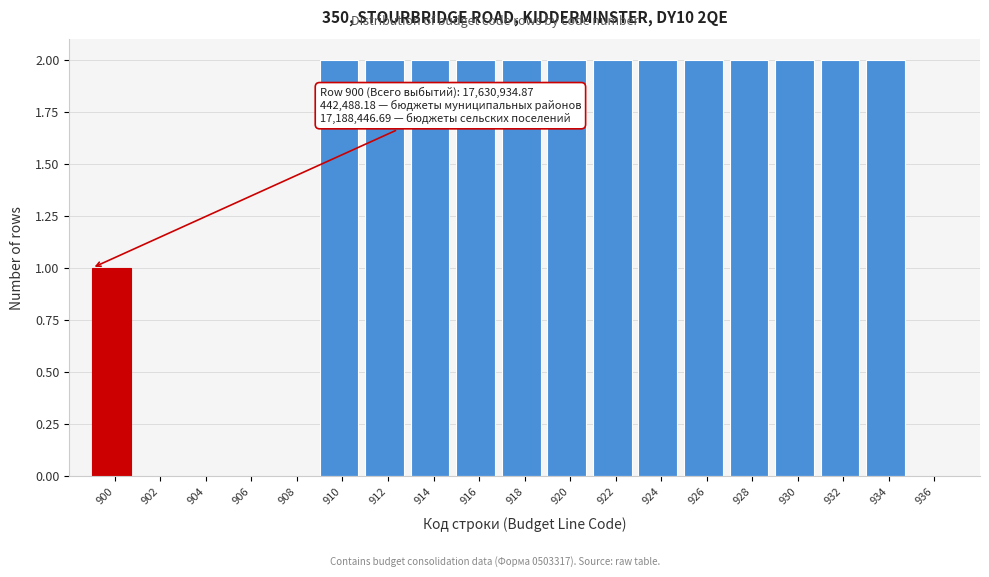

Reading left to right, transcribe all the data shown in this chart.

900=1	902=0	904=0	906=0	908=0	910=2	912=2	914=2	916=2	918=2	920=2	922=2	924=2	926=2	928=2	930=2	932=2	934=2	936=0